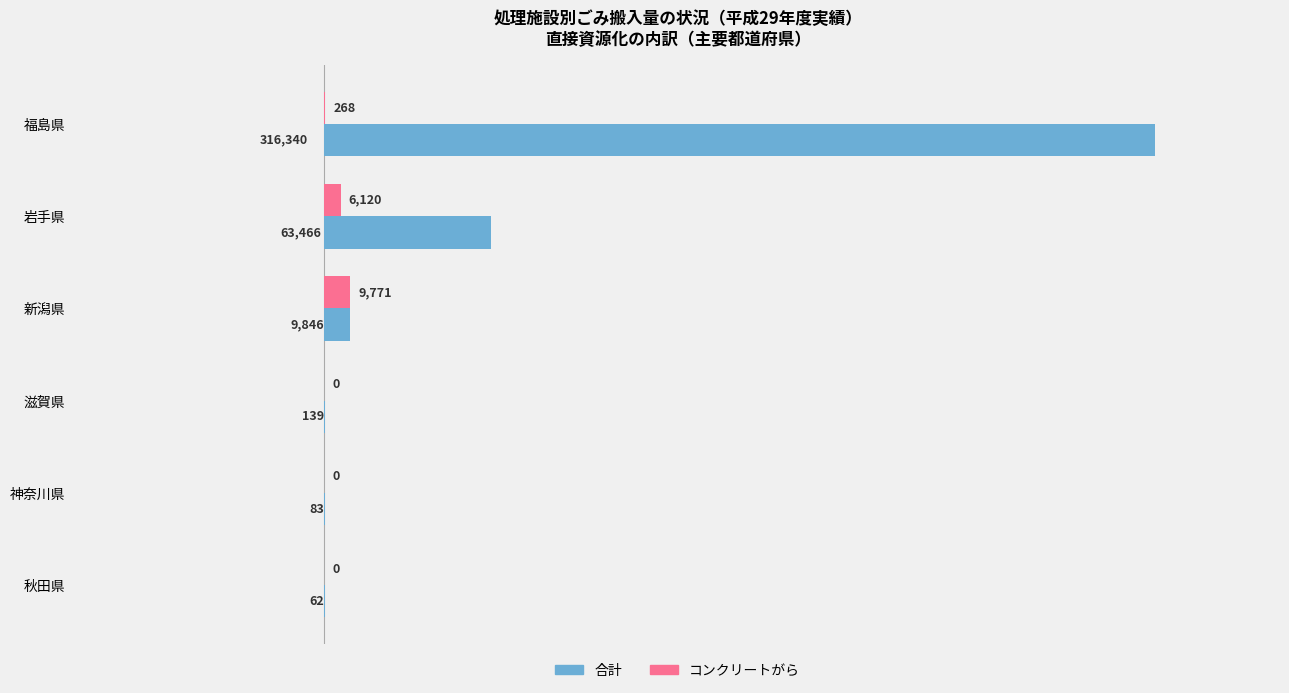

Which label corresponds to the largest value in the chart?

福島県